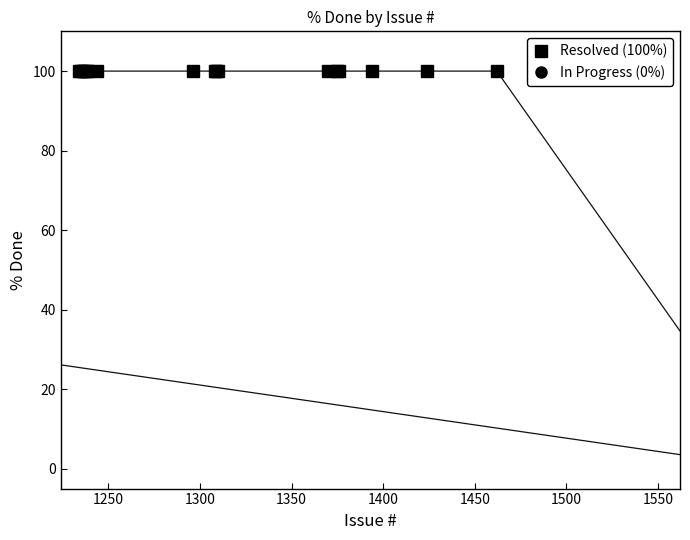

True or false: Resolved and In Progress / Rejected intersect in this chart.

False